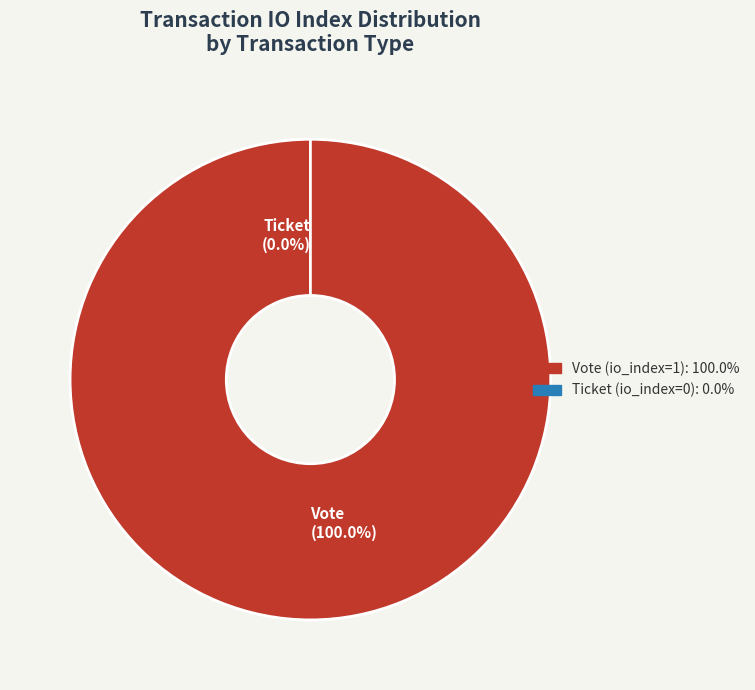

To the nearest percent, what is the average slice percentage?

50%